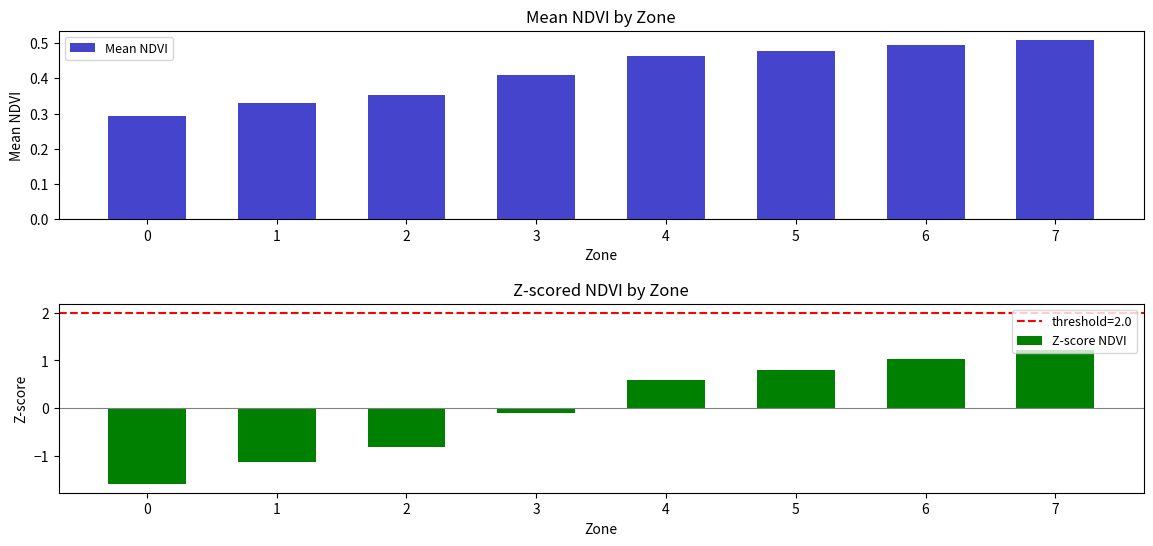

What is the smallest value displayed?

-1.6